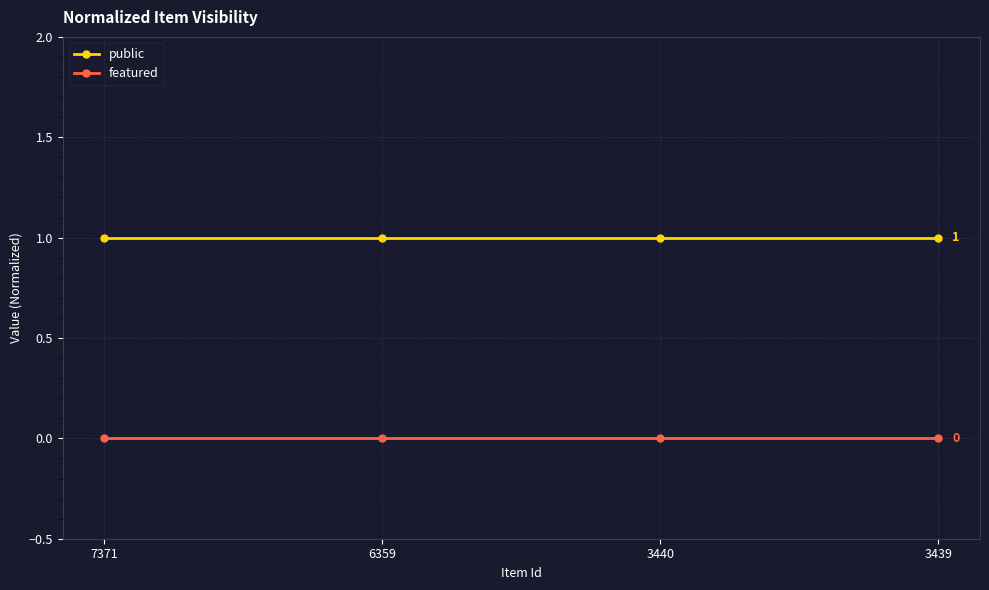

Reading left to right, transcribe all the data shown in this chart.

public: 1	1	1	1
featured: 0	0	0	0